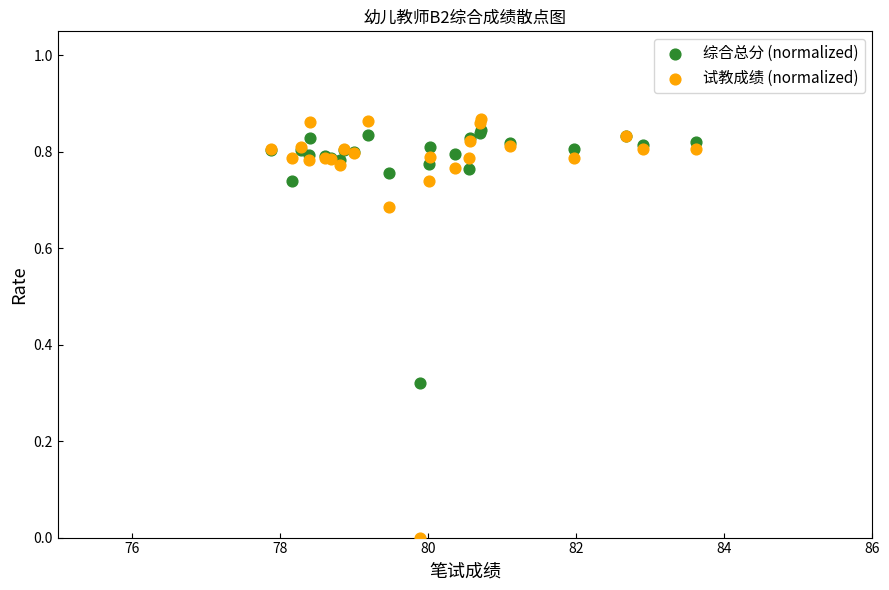

Which series has the widest spread of Y values?

试教成绩 (normalized)